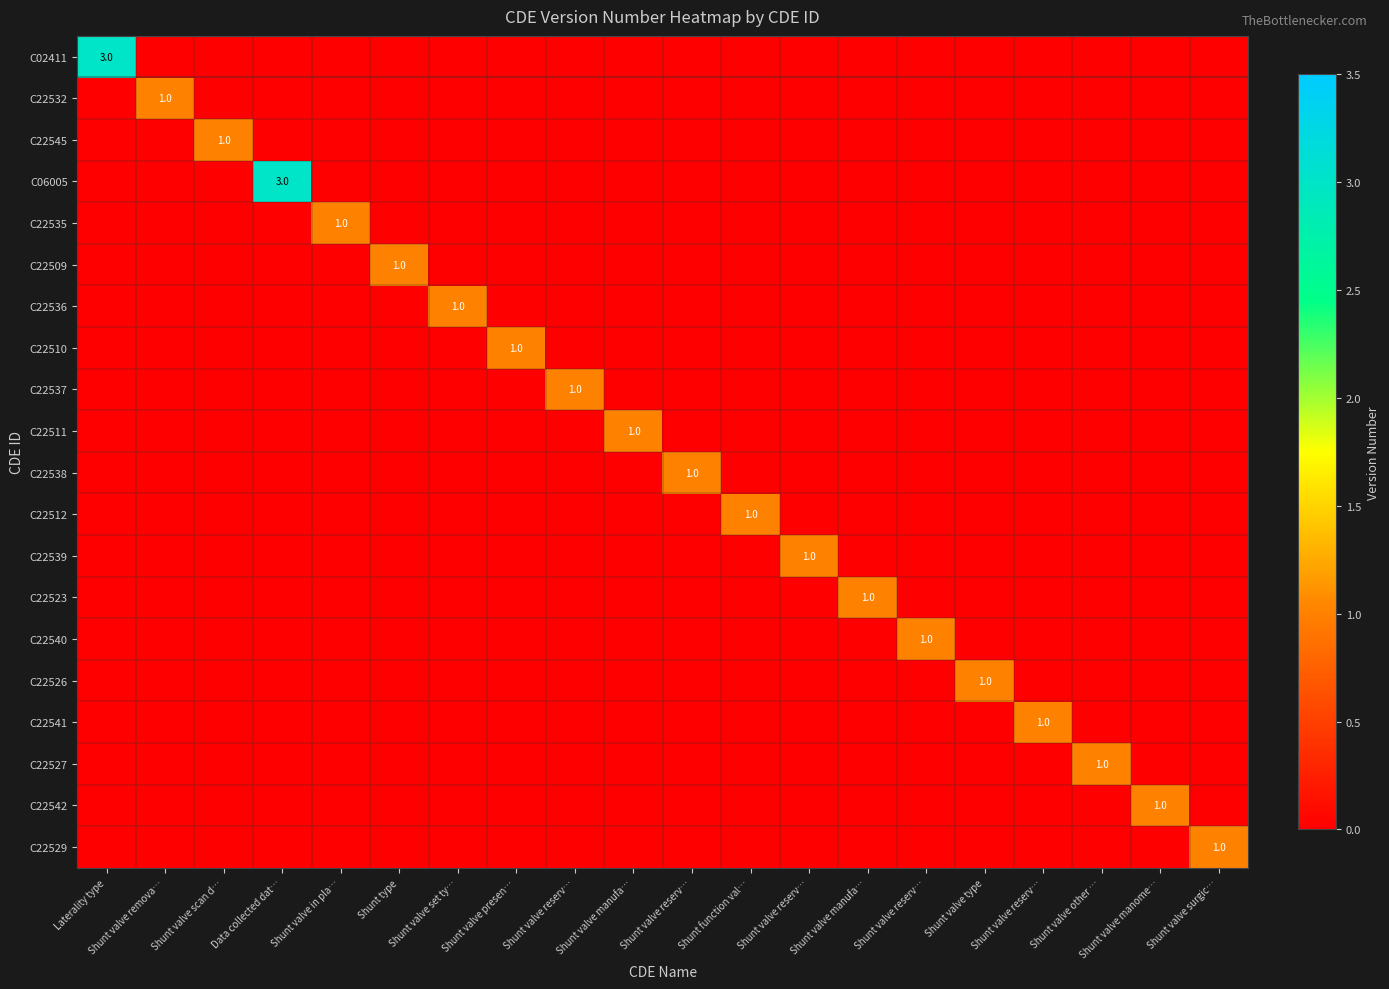

True or false: C02411 has a value of 0 at Shunt valve reserv….

True